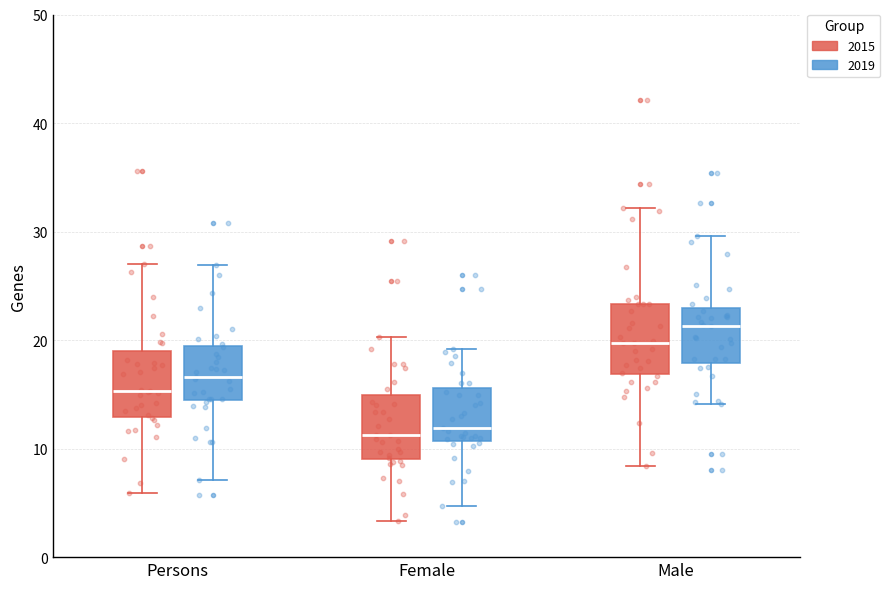

Which box's median line is the highest?

Male (2019)